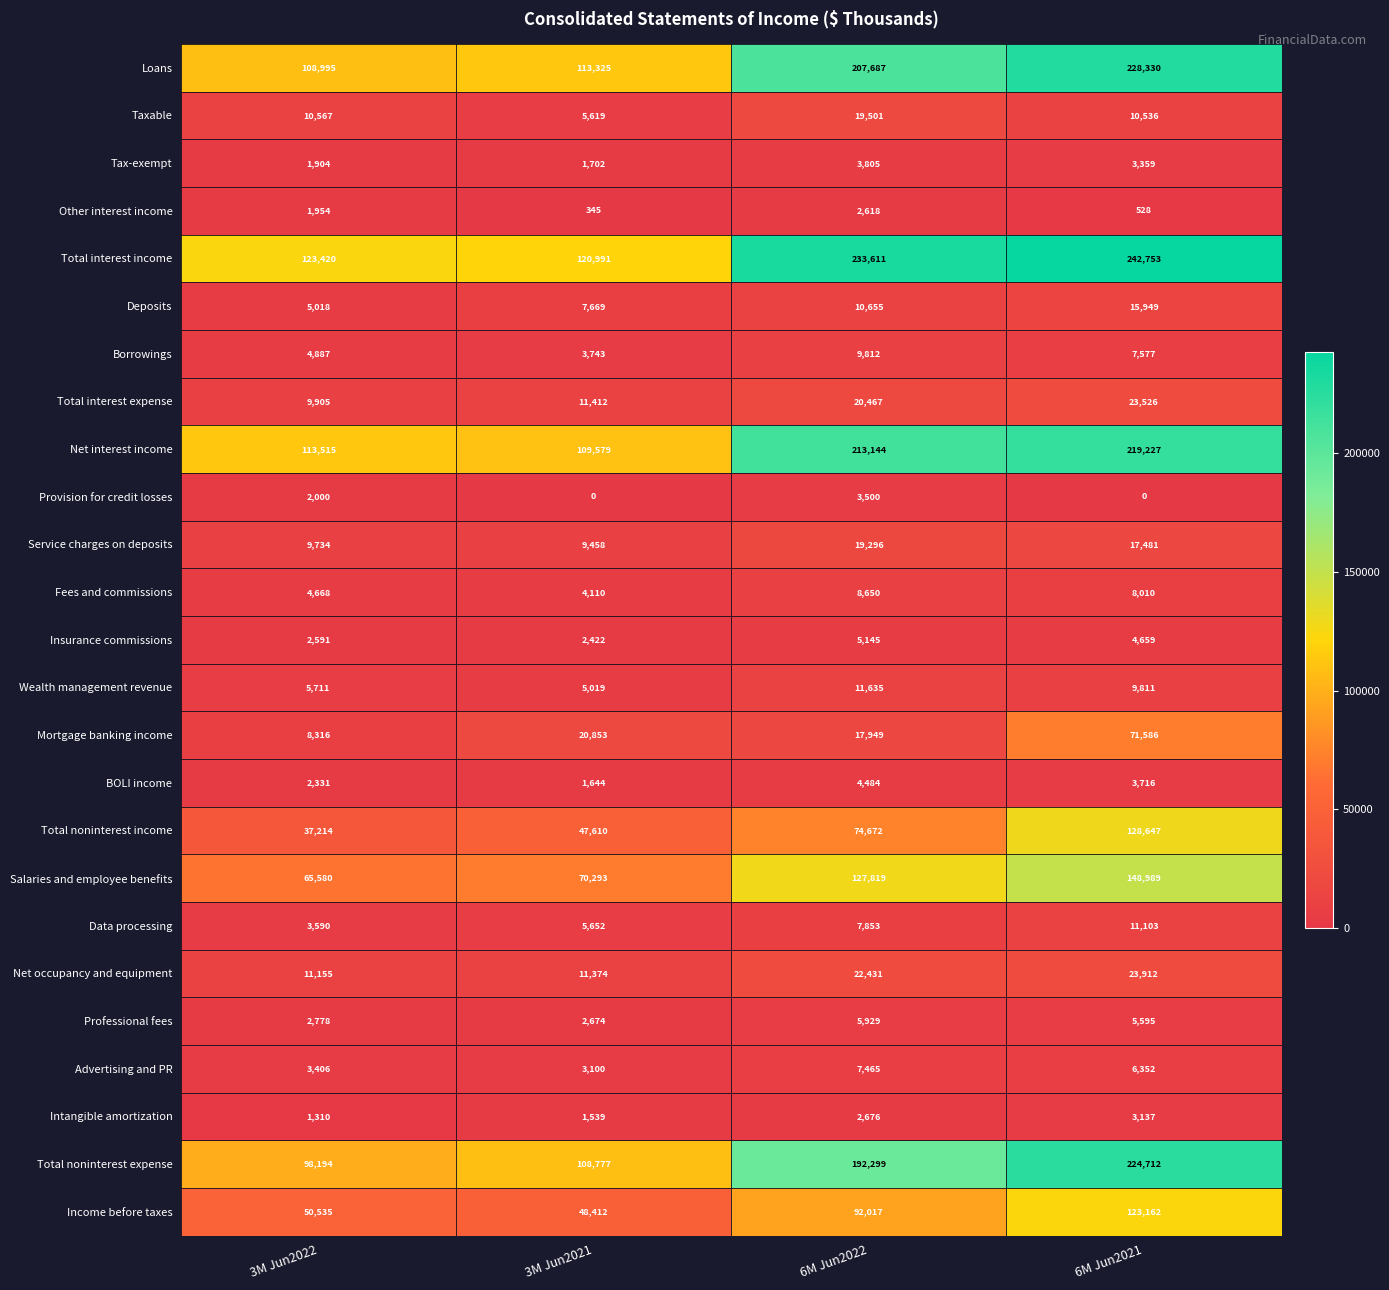

At how many categories does at least one series exceed 116664?

4